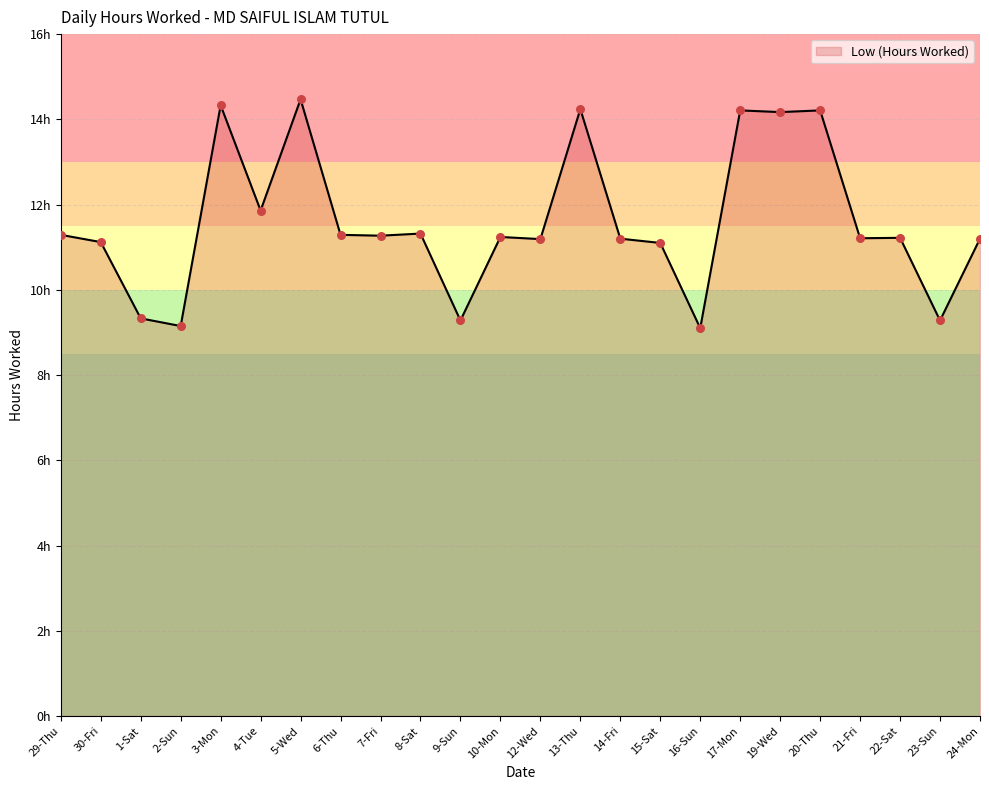

What is the change in value from 1-Sat to 9-Sun?

-0.1